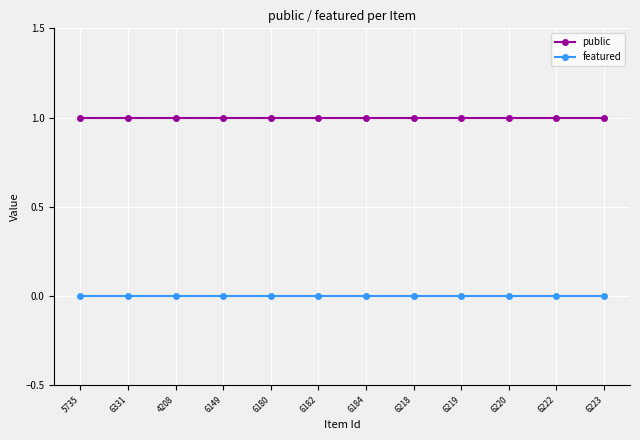

How many lines are shown in the chart?

2